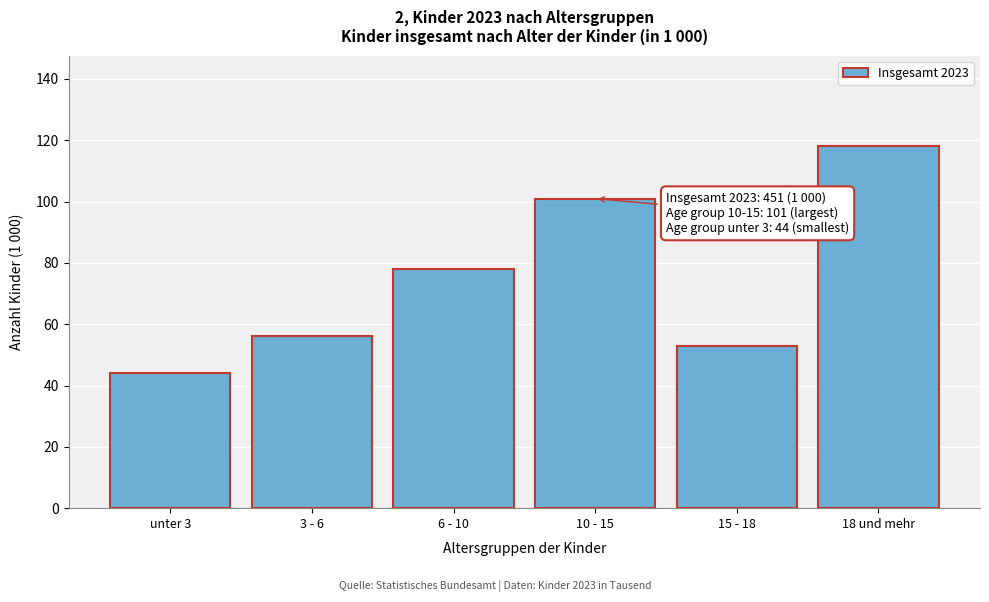

Reading left to right, transcribe all the data shown in this chart.

44	56	78	101	53	118